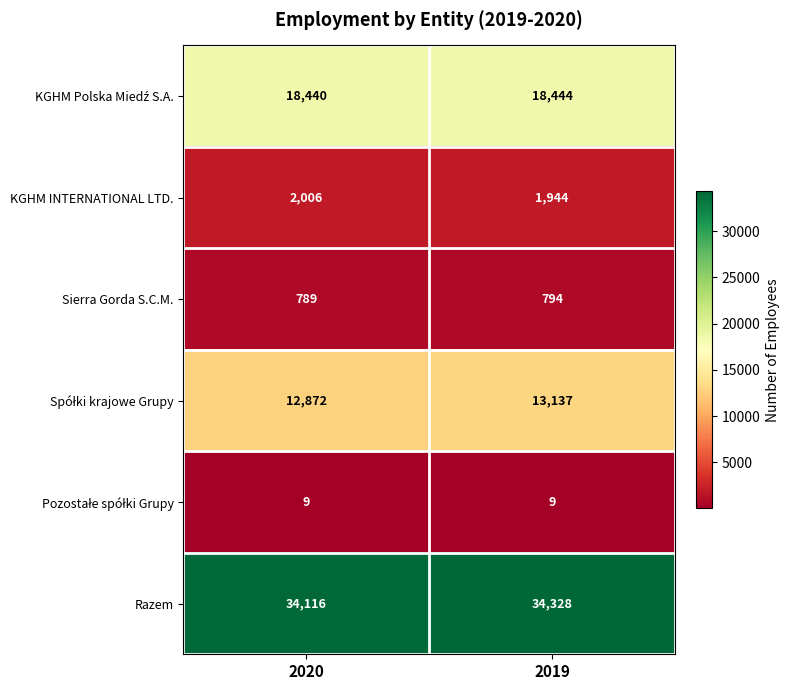

What value does the Sierra Gorda S.C.M. series have at 2019?

794